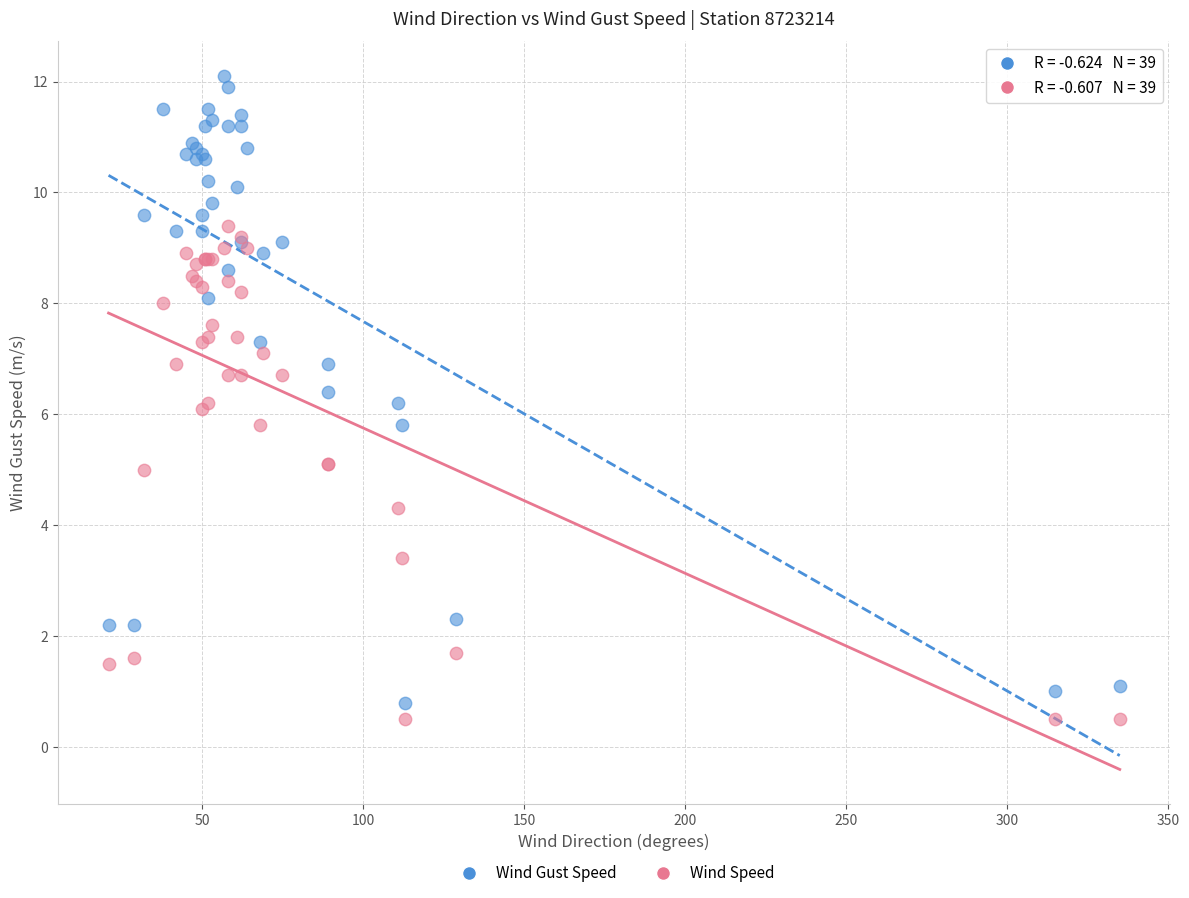

What is the X range (max minus min) for the scatter plot?

314.0